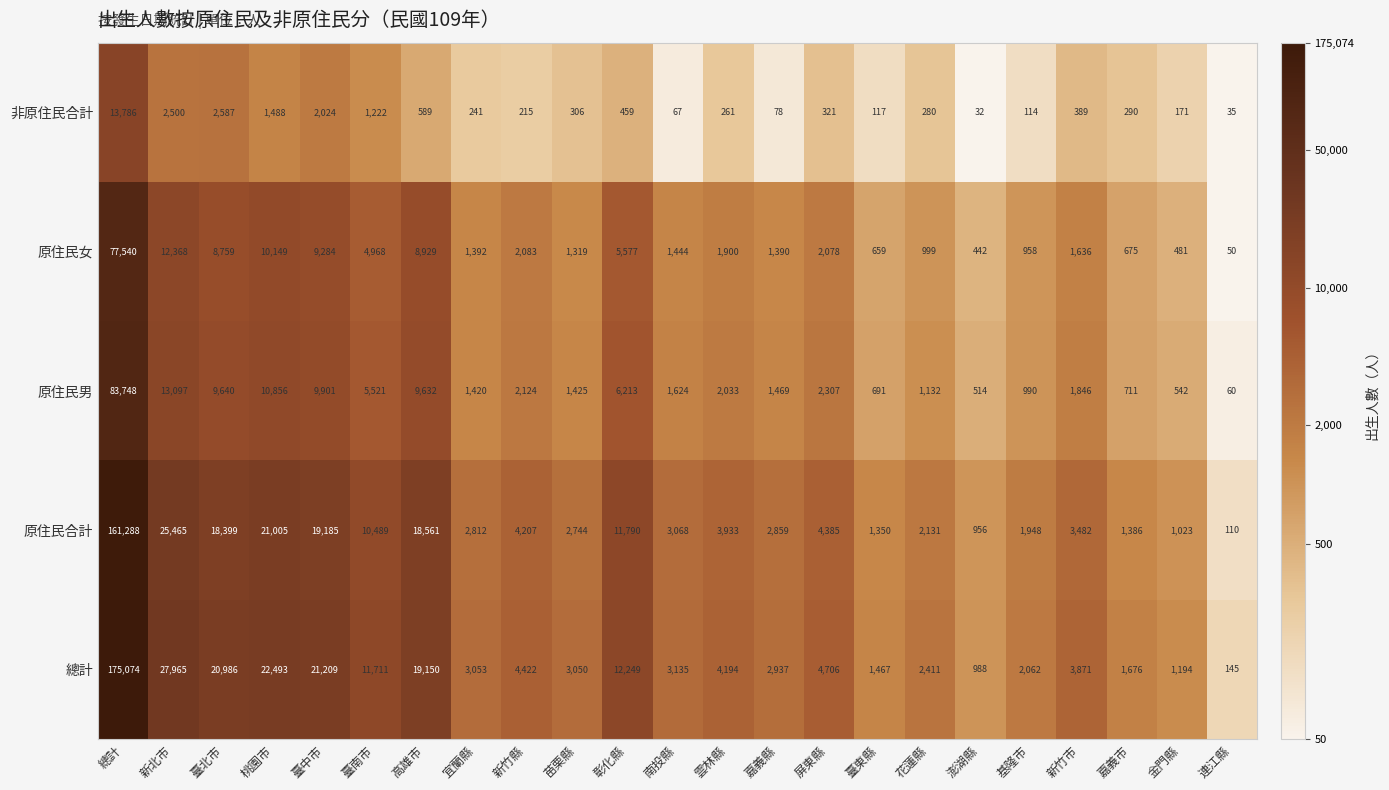

What is the maximum value shown in the chart?

175074